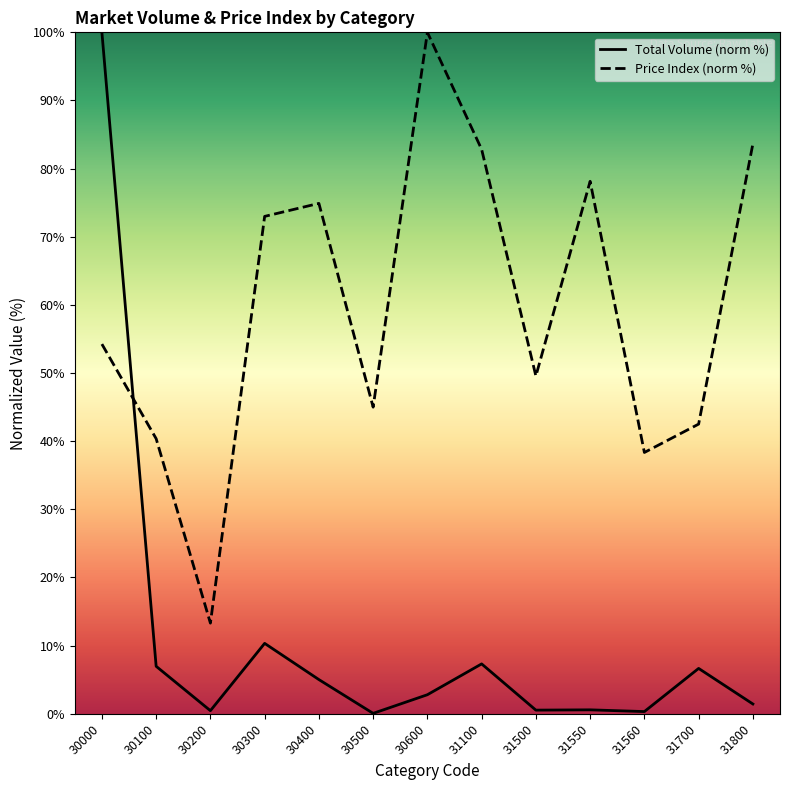

How many times do Total Volume and Price Index cross each other?

1